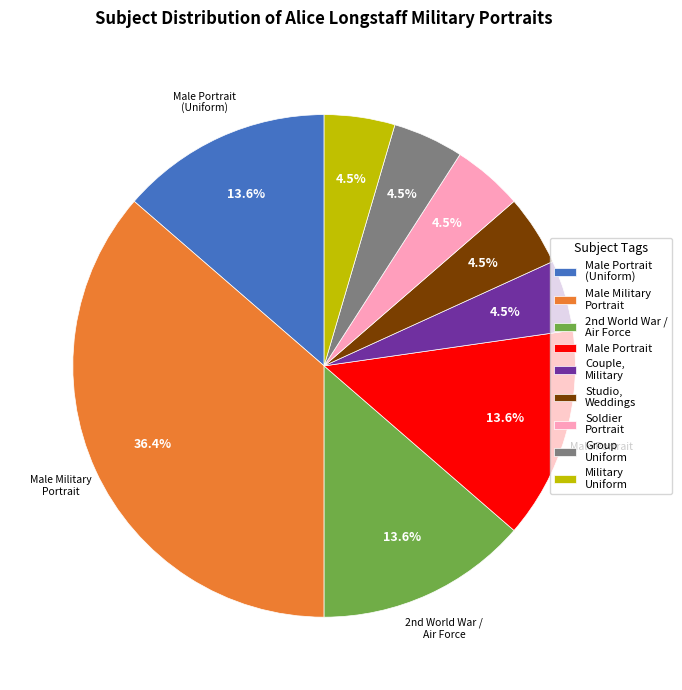

Which slice is the largest?

Male Military Portrait